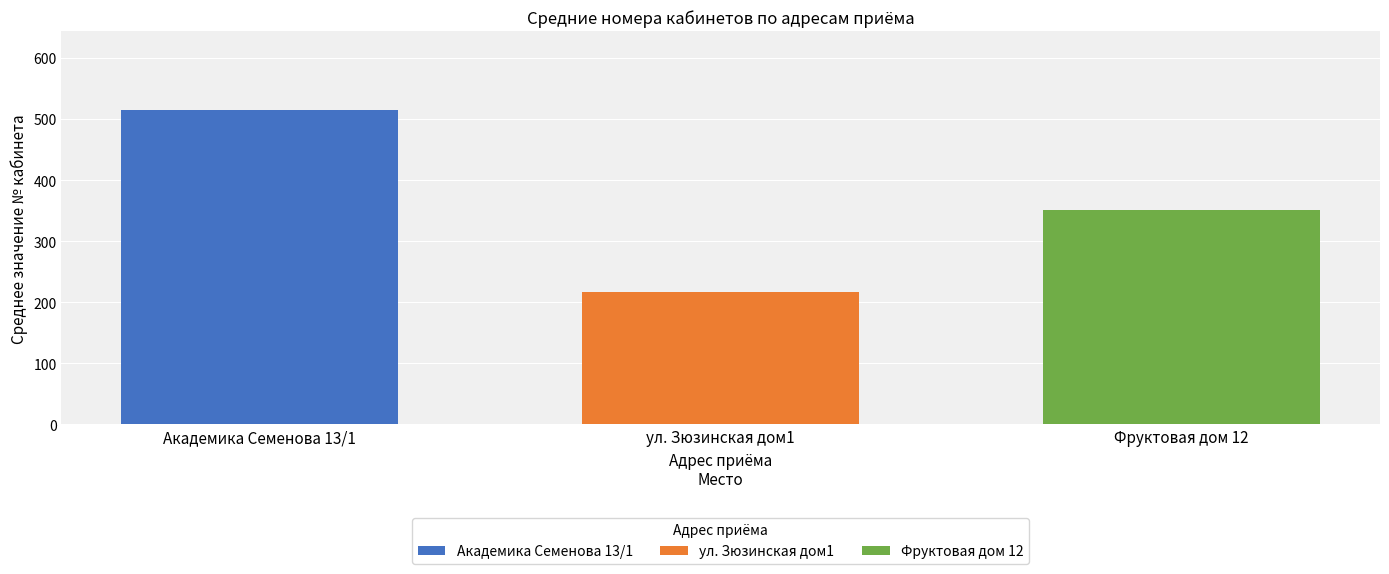

What is the spread (max minus min) of values at ул. Зюзинская дом1?

298.1